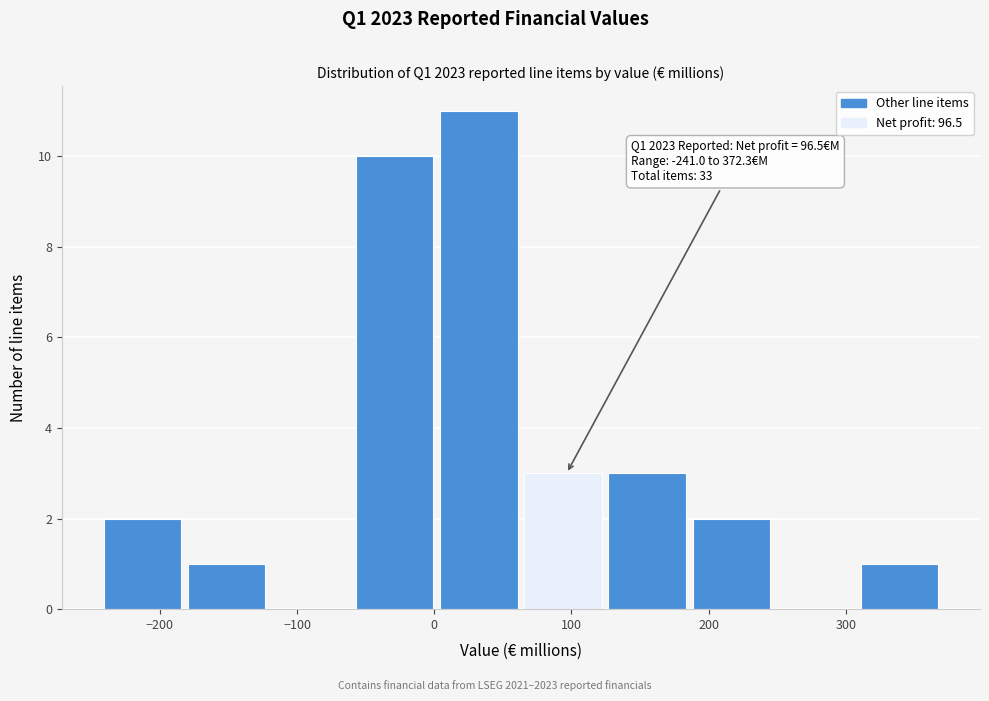

Over which range of the x-axis is the bar tallest?

0 to 70